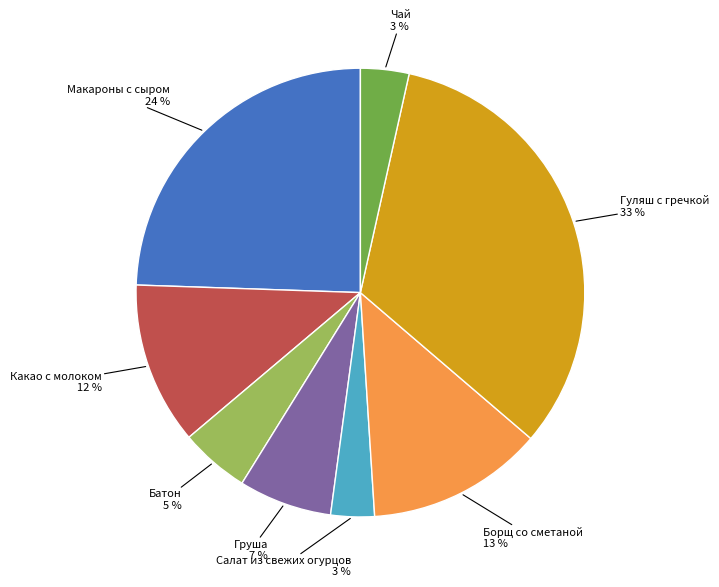

To the nearest percent, what is the combined percentage of Какао с молоком and Чай?

15%